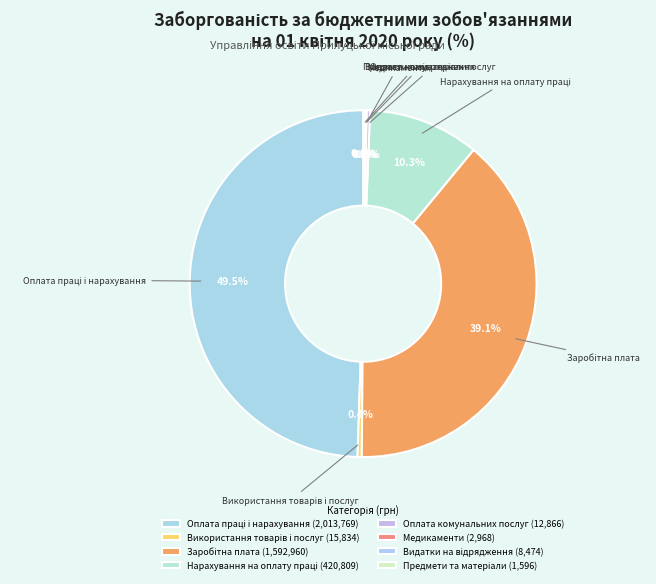

True or false: Нарахування на оплату праці accounts for 1% of the total.

False